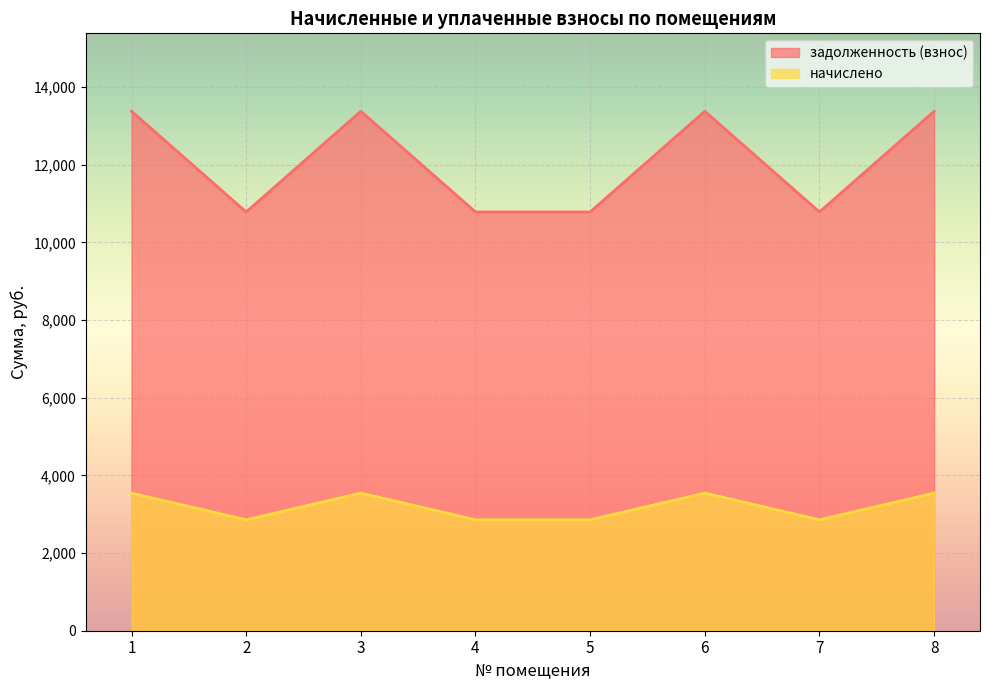

At 6, list the series in order from smallest to largest.

начислено, задолженность (взнос)